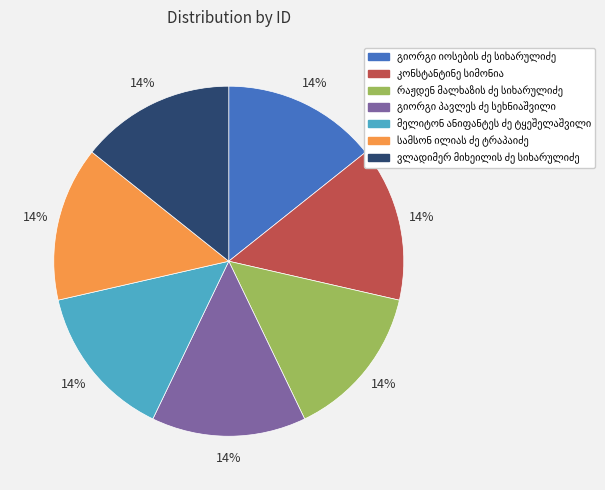

Is there a majority slice in this chart?

No